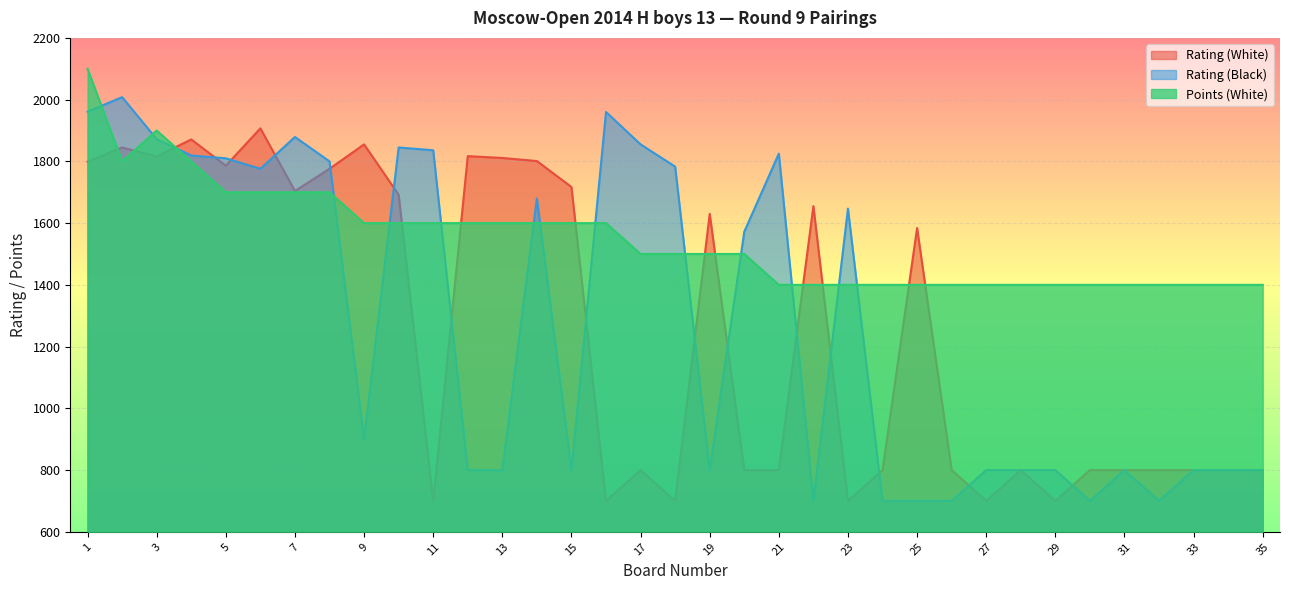

Reading left to right, extract all data points from this chart.

Rating (White): 1=1799	2=1845	3=1816	4=1871	5=1786	6=1907	7=1704	8=1776	9=1855	10=1692	11=700	12=1817	13=1811	14=1801	15=1717	16=700	17=800	18=700	19=1630	20=800	21=800	22=1655	23=700	24=800	25=1584	26=800	27=700	28=800	29=700	30=800	31=800	32=800	33=800	34=800	35=800
Rating (Black): 1=1961	2=2008	3=1872	4=1819	5=1810	6=1776	7=1879	8=1800	9=900	10=1845	11=1836	12=800	13=800	14=1680	15=800	16=1960	17=1855	18=1783	19=800	20=1572	21=1825	22=700	23=1647	24=700	25=700	26=700	27=800	28=800	29=800	30=700	31=800	32=700	33=800	34=800	35=800
Points (White): 1=2100	2=1800	3=1900	4=1800	5=1700	6=1700	7=1700	8=1700	9=1600	10=1600	11=1600	12=1600	13=1600	14=1600	15=1600	16=1600	17=1500	18=1500	19=1500	20=1500	21=1400	22=1400	23=1400	24=1400	25=1400	26=1400	27=1400	28=1400	29=1400	30=1400	31=1400	32=1400	33=1400	34=1400	35=1400